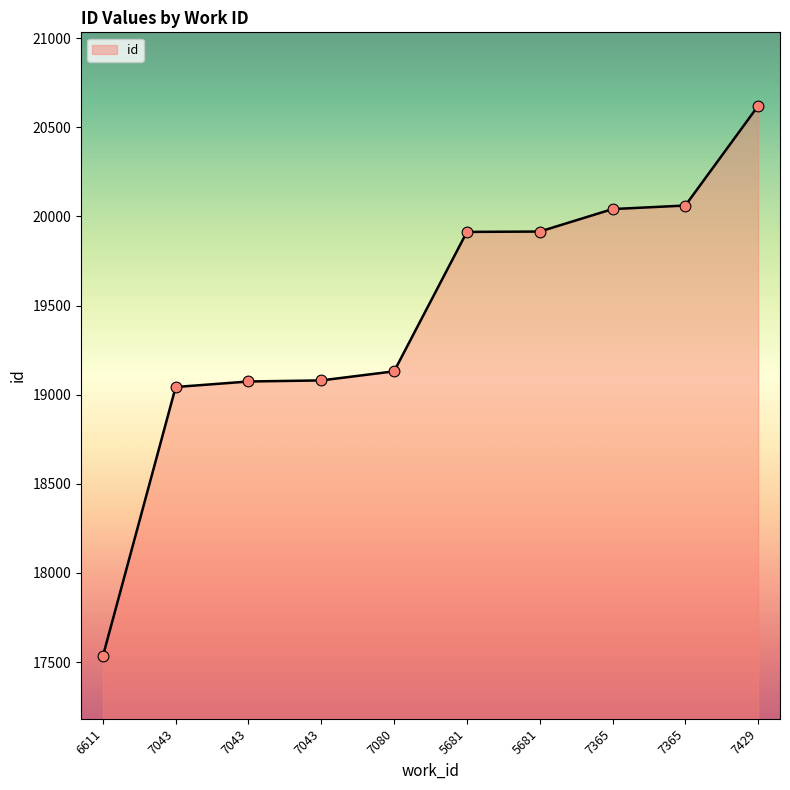

How many lines are shown in the chart?

1